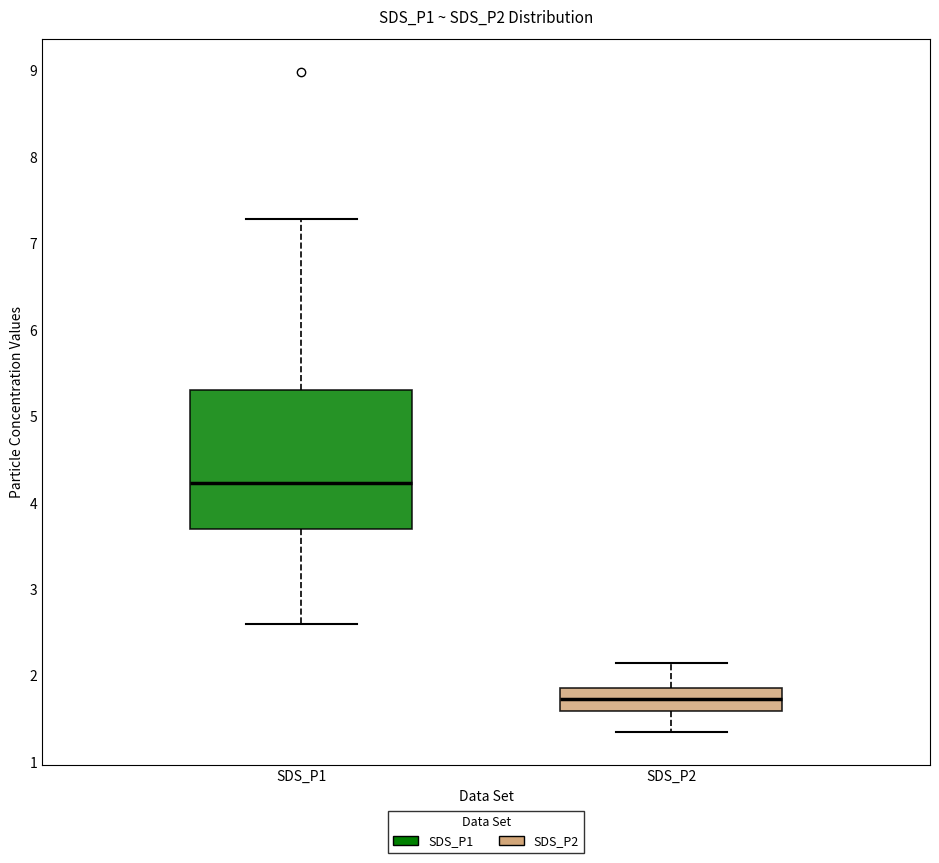

Reading left to right, read every box against the y-axis: the position of its median line, the range the box covers, and the ends of its whiskers. The values are not printed on the chart, so give them approximately, as read against the axis.

SDS_P1: median 4.2, box 3.7 to 5.3, whiskers 2.6 to 7.3
SDS_P2: median 1.7, box 1.6 to 1.9, whiskers 1.4 to 2.2